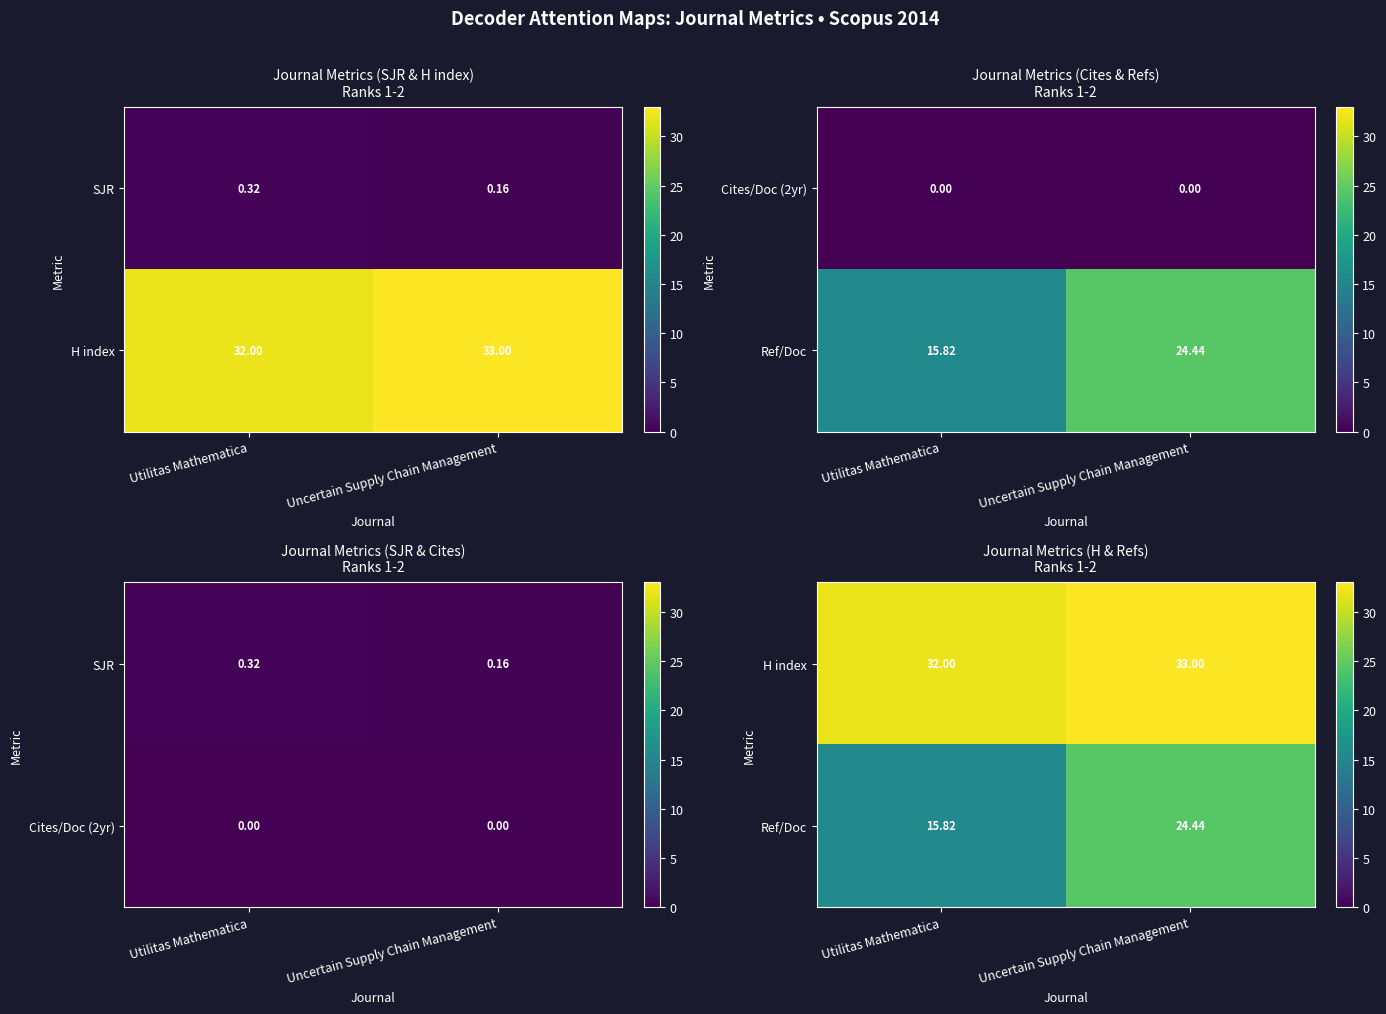

Is the value of Ref/Doc at Utilitas Mathematica greater than the value of H index at Uncertain Supply Chain Management?

No